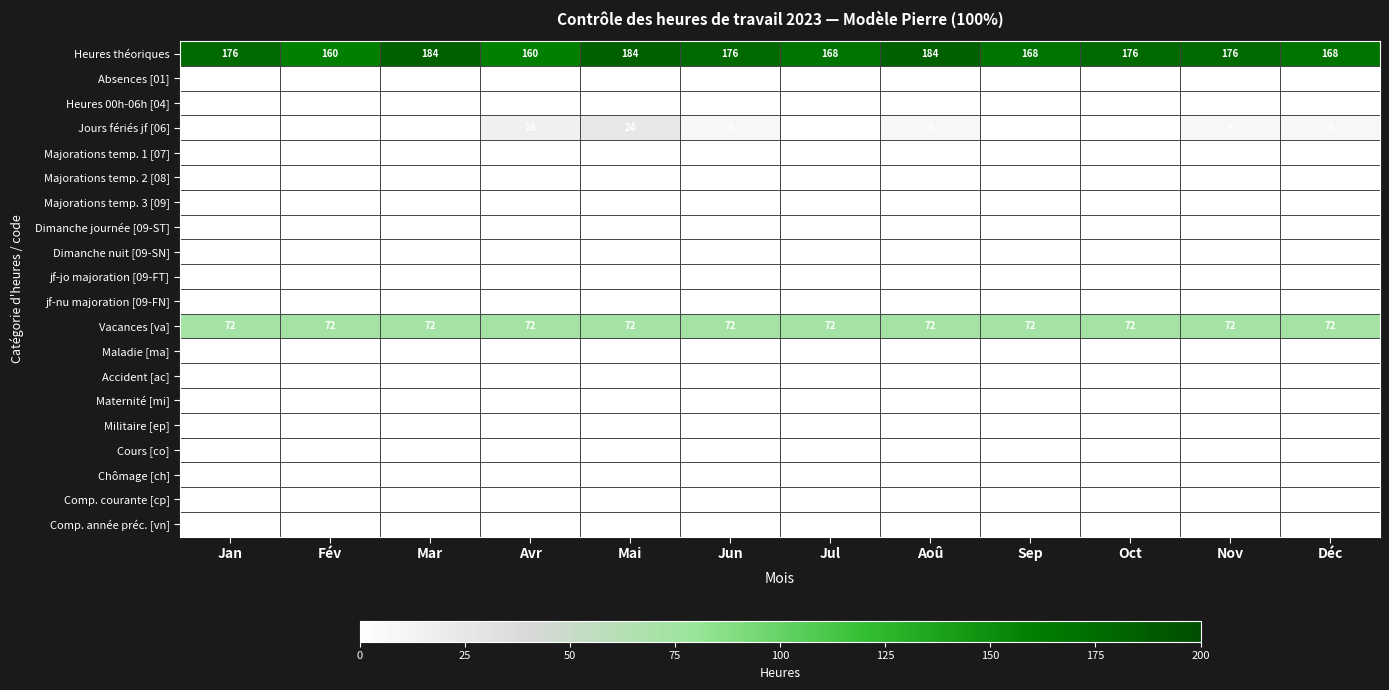

What is the maximum value for Heures théoriques?

184